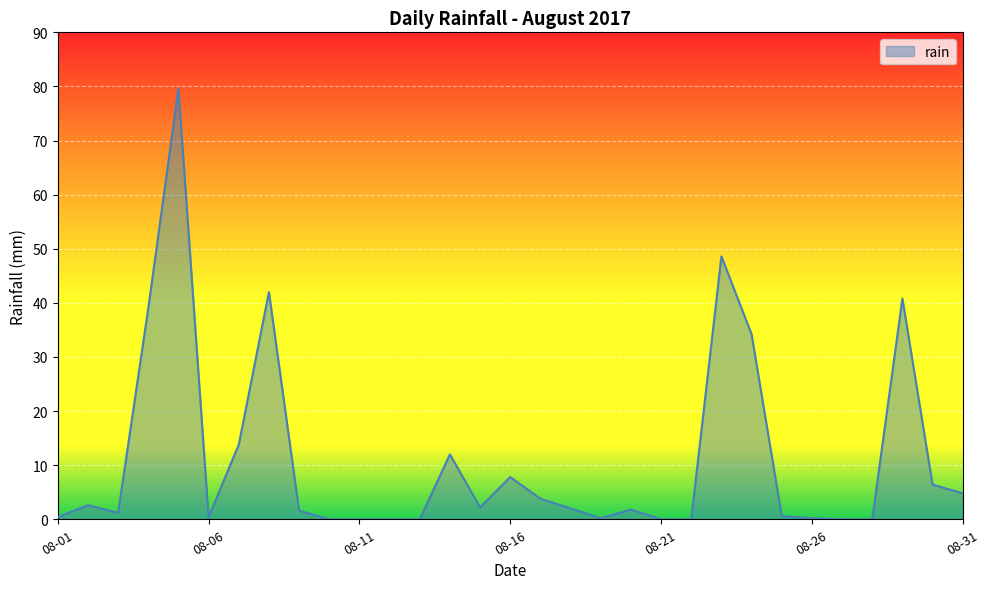

What is the maximum value shown in the chart?

79.6